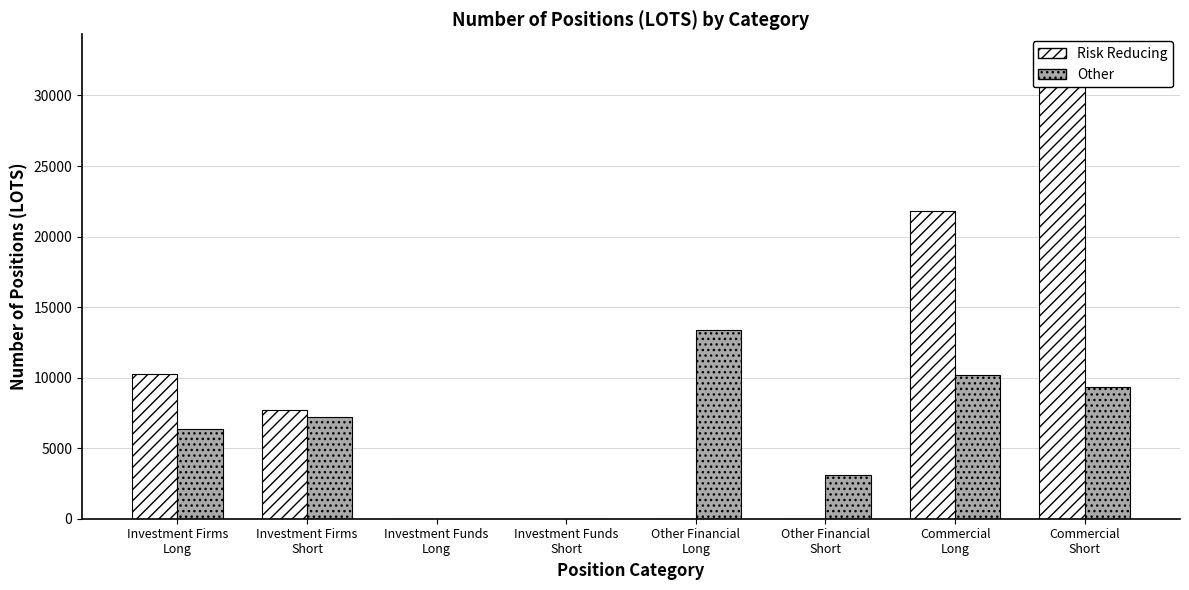

Reading left to right, list all the values displayed in this chart.

Risk Reducing: 10254.8	7721.7	0.0	0.0	0.0	0.0	21781.3	32700.8
Other: 6360.2	7182.5	0.0	0.0	13393.9	3089.0	10181.5	9359.9